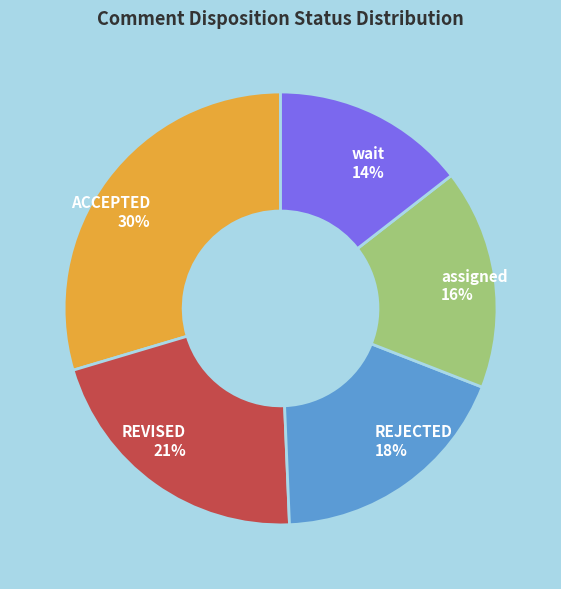

True or false: REJECTED accounts for 9% of the total.

False